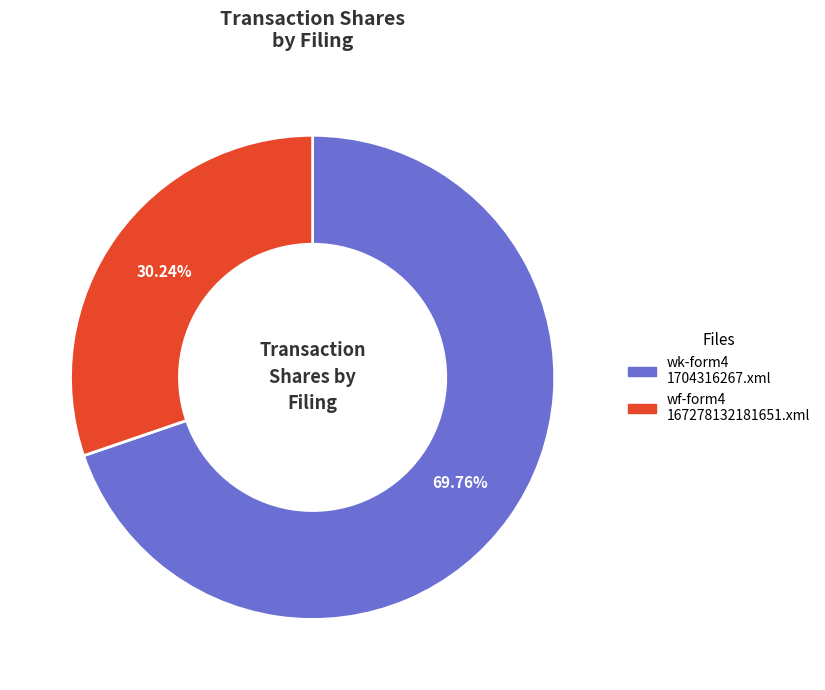

Which has a higher value, wf-form4 167278132181651.xml or wk-form4 1704316267.xml?

wk-form4 1704316267.xml